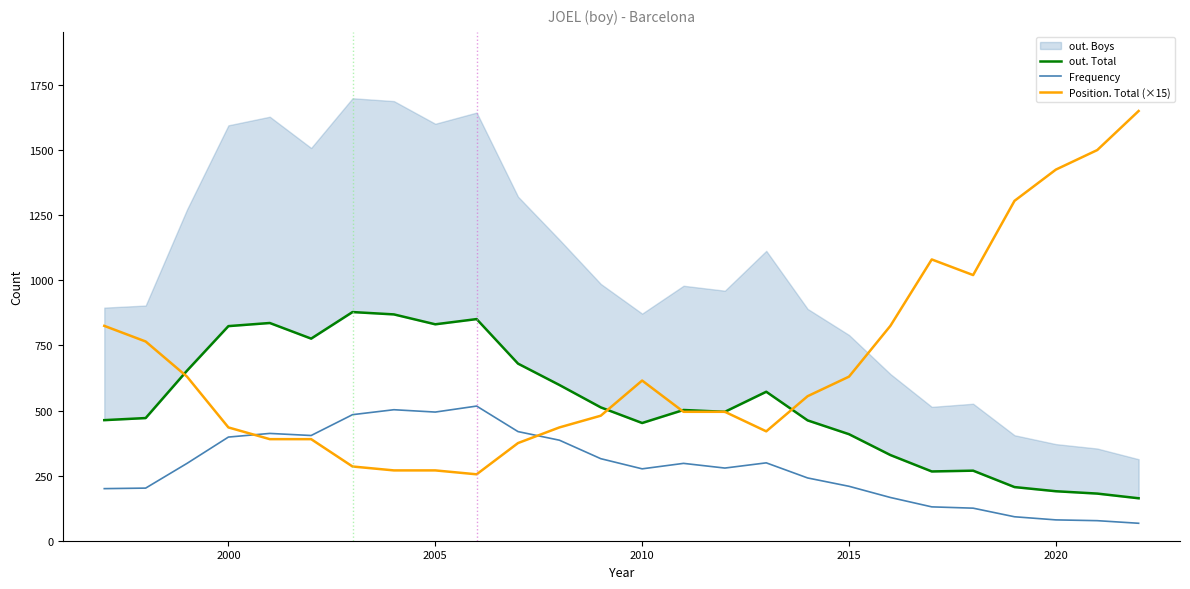

In Frequency, how many points are higher than both neighbors (excluding endpoints)?

5